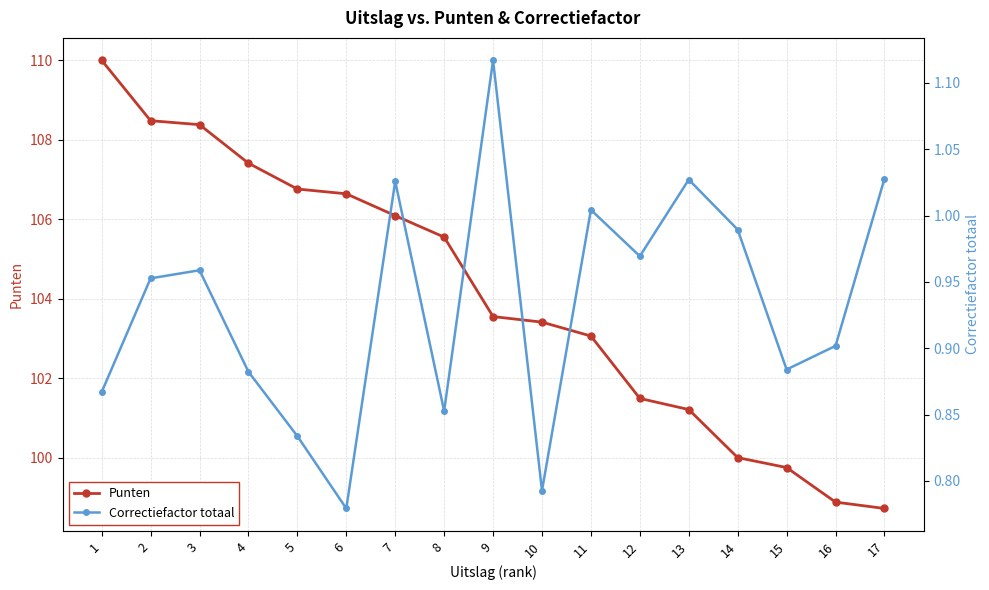

What is the smallest value displayed?

0.8